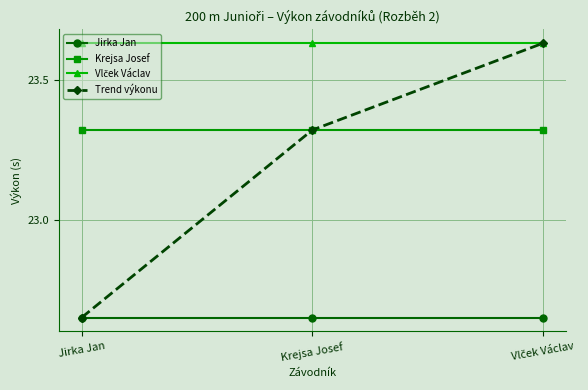

What is the label of the 1st point from the left?

Jirka Jan